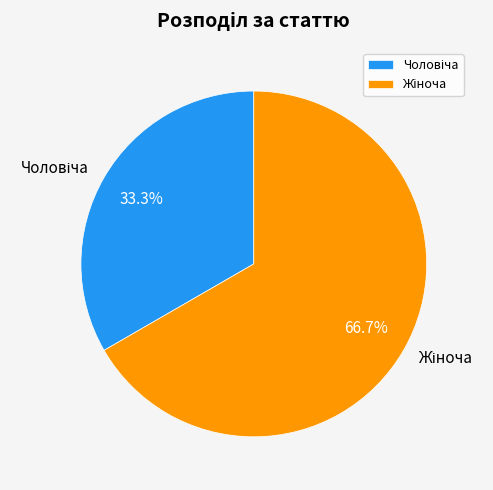

Is there a majority slice in this chart?

Yes